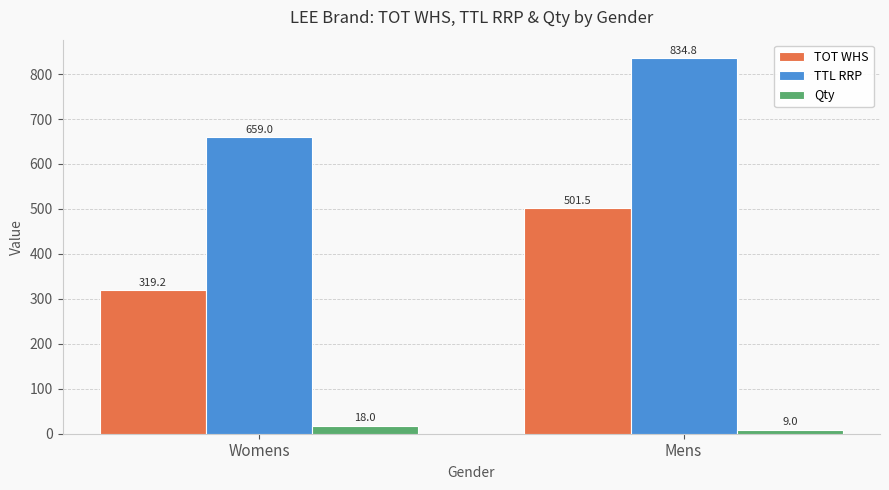

What is the greatest value displayed?

834.8